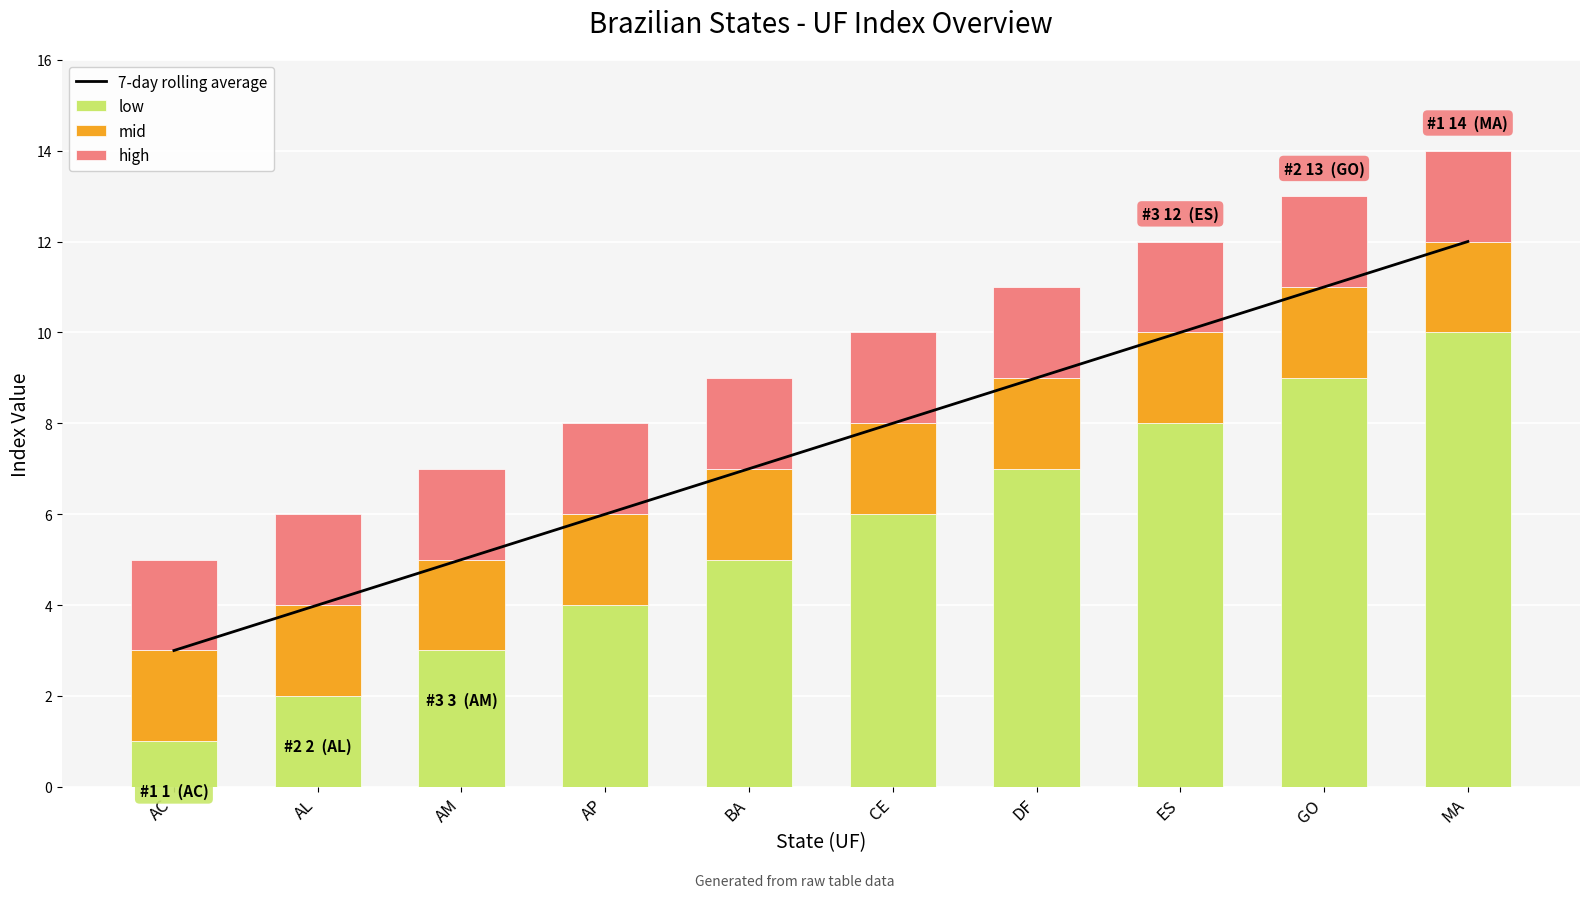

What value does the low series have at MA?

10